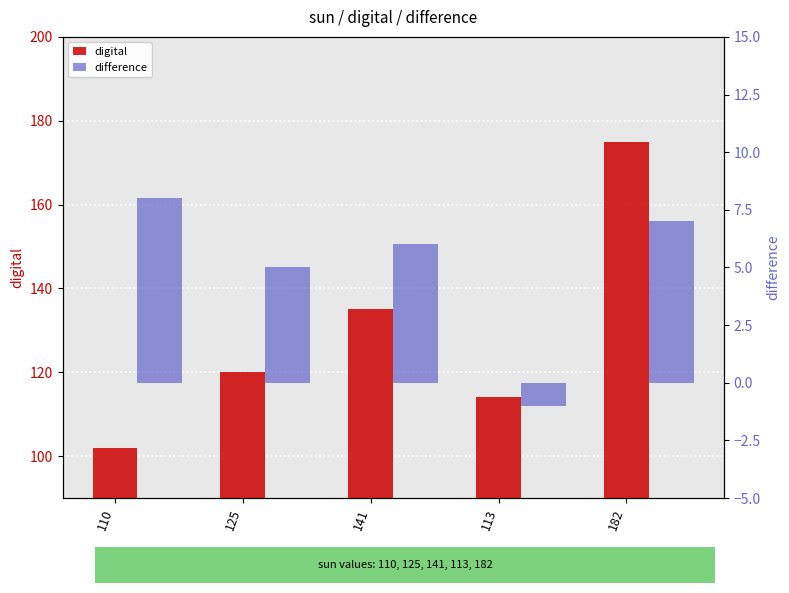

What is the spread (max minus min) of values at 113?

115